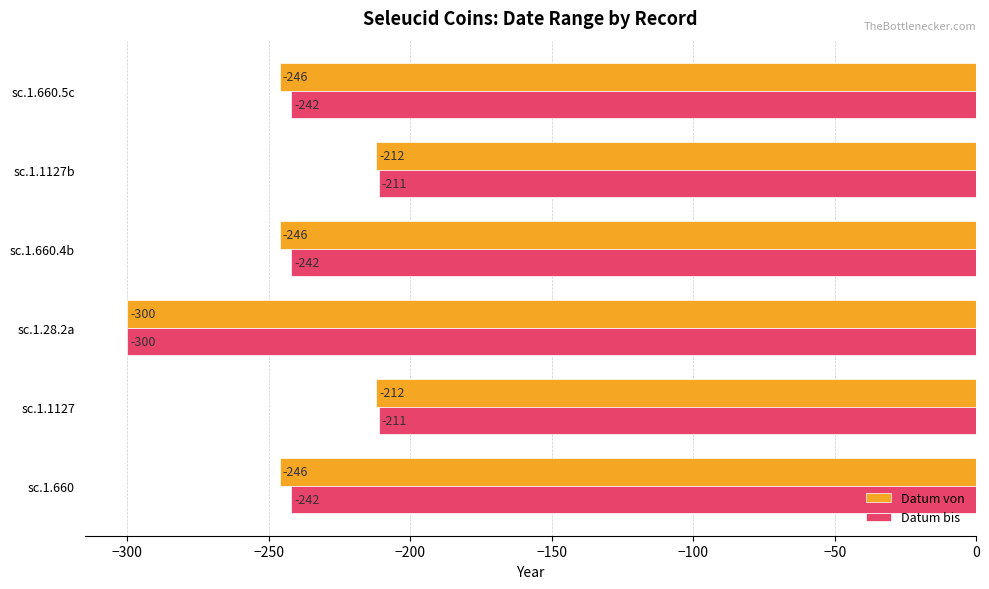

What is the sum of all Datum bis values?

-1448